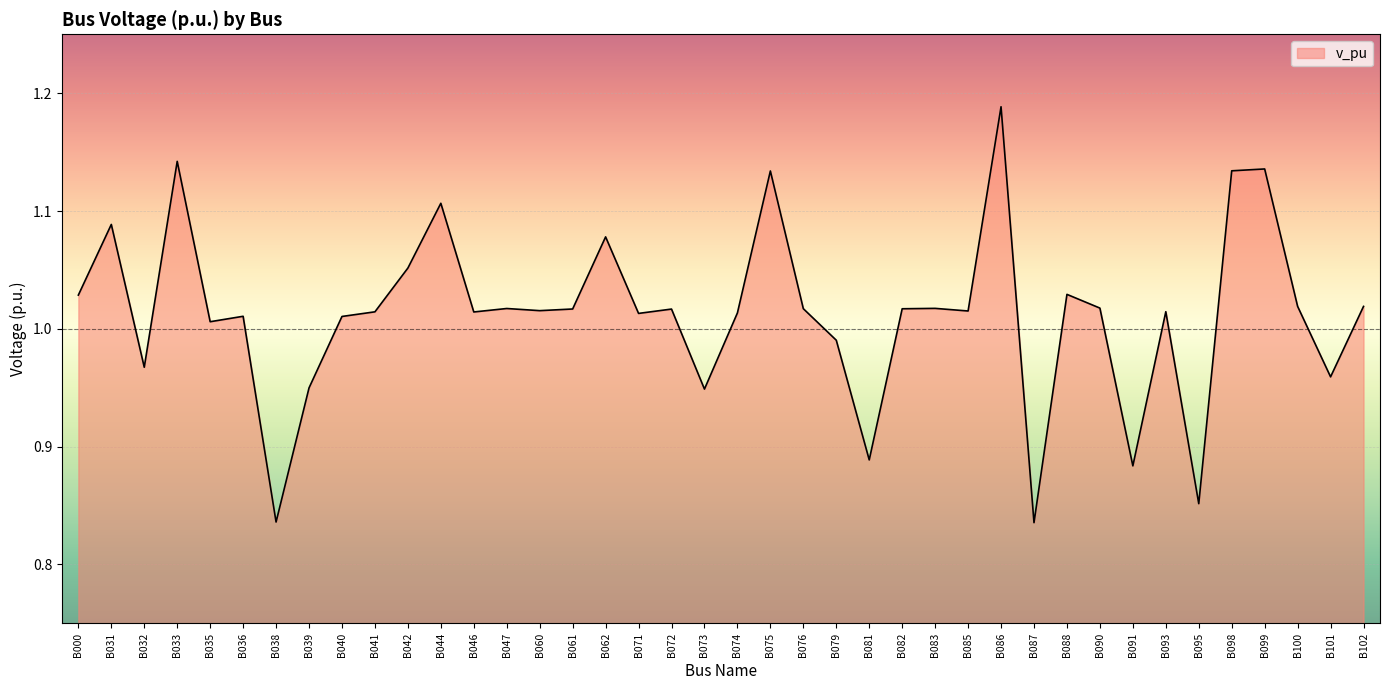

At which label does the data first exceed 1?

B000